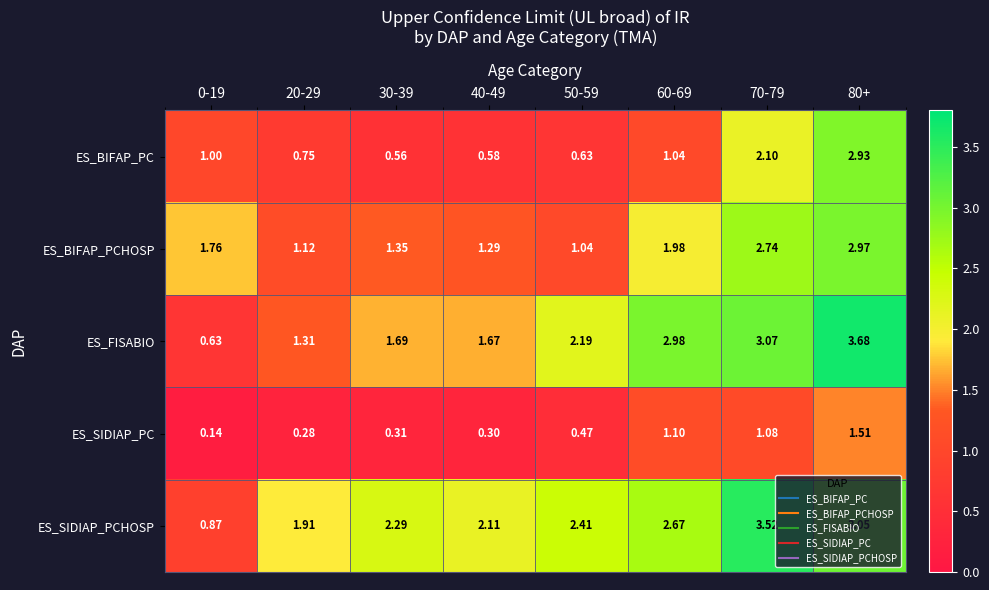

What is the total value across all series at 40-49?

6.0